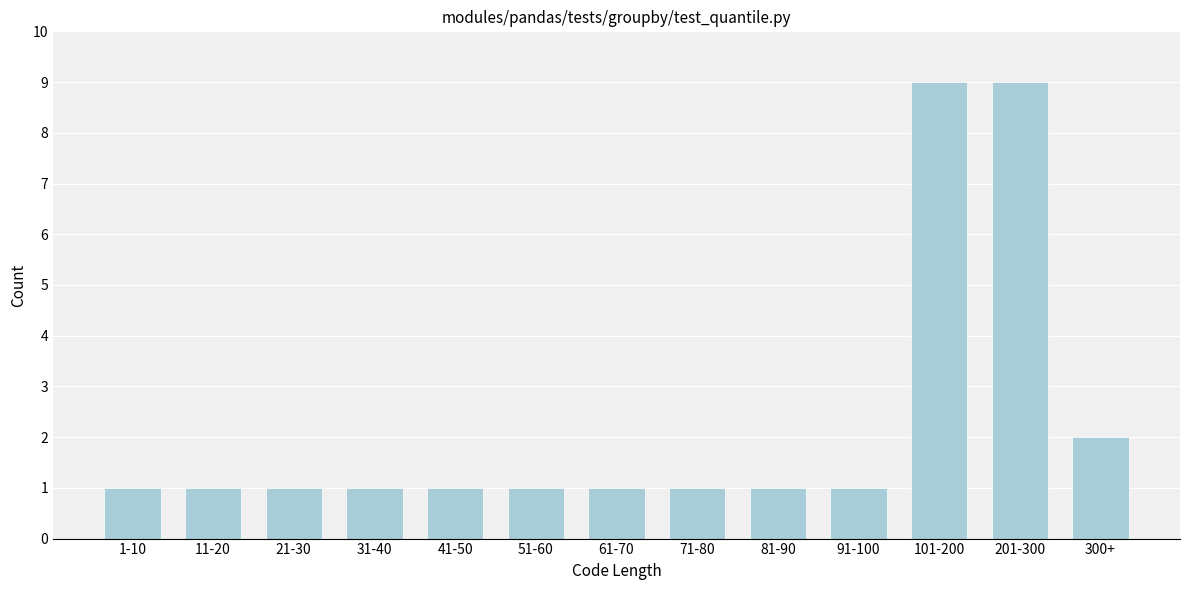

Reading left to right, extract all data points from this chart.

1-10=1	11-20=1	21-30=1	31-40=1	41-50=1	51-60=1	61-70=1	71-80=1	81-90=1	91-100=1	101-200=9	201-300=9	300+=2